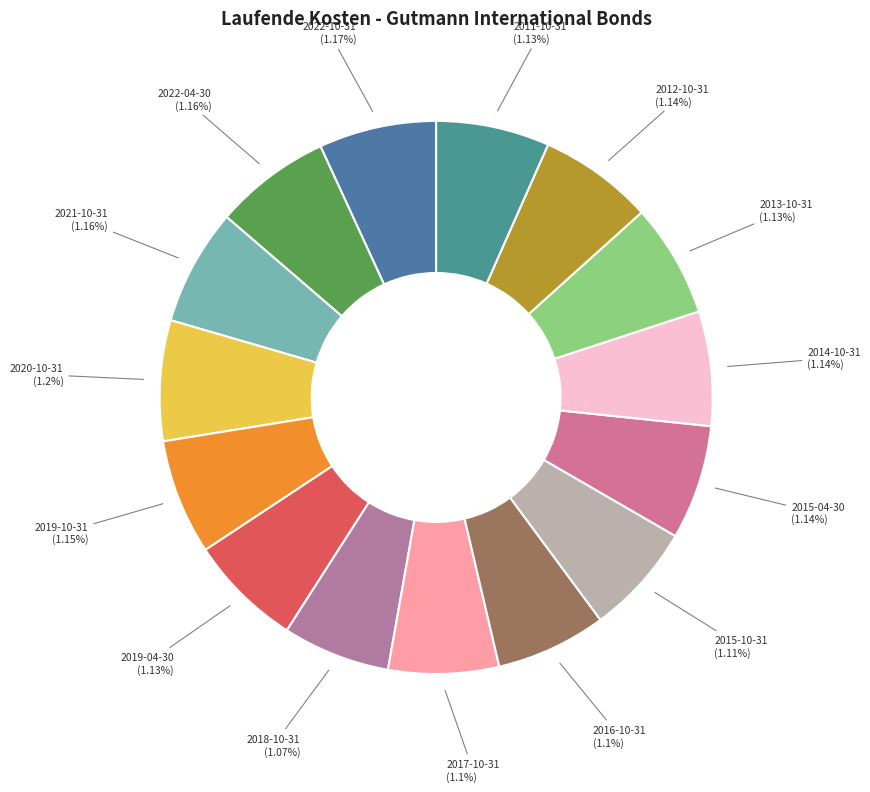

To the nearest percent, what is the combined percentage of 2015-04-30 and 2019-10-31?

13%